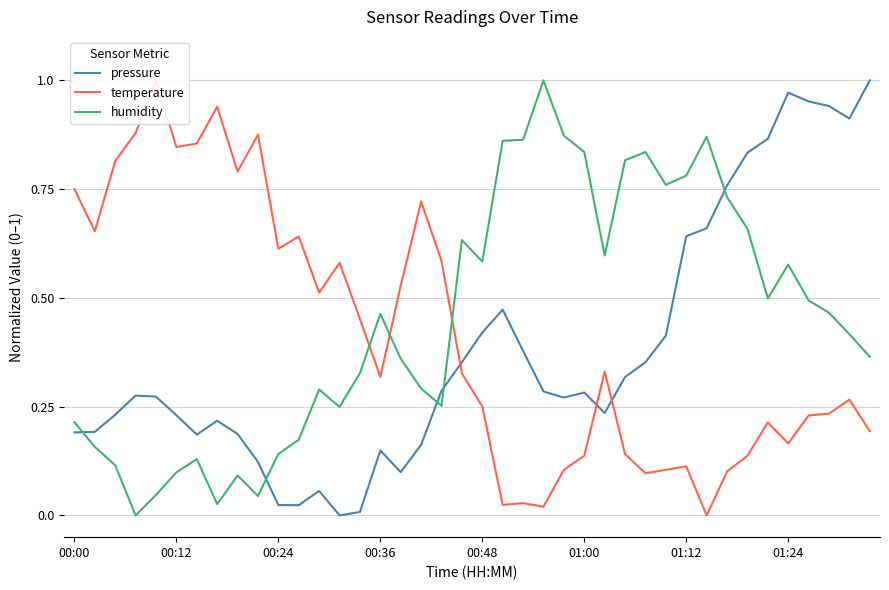

True or false: pressure and humidity intersect in this chart.

True